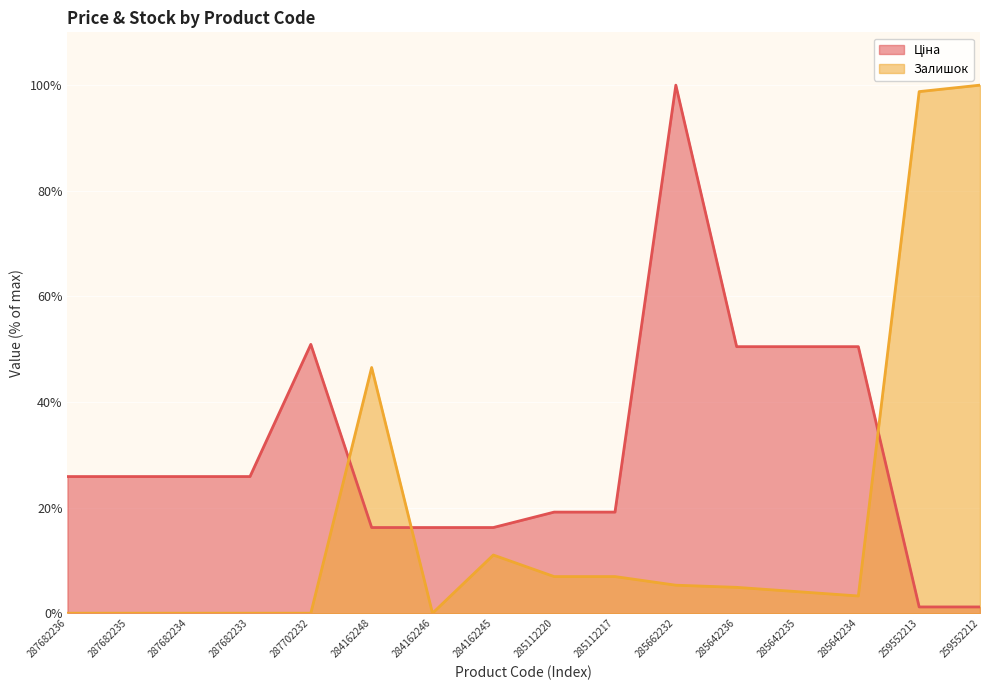

Reading right to left, transcribe all the data shown in this chart.

Ціна: 1.2	1.2	50.5	50.5	50.5	100.0	19.1	19.1	16.2	16.2	16.2	50.9	25.9	25.9	25.9	25.9
Залишок: 100.0	98.8	3.3	4.1	4.9	5.3	6.9	6.9	11.0	0.0	46.5	0.0	0.0	0.0	0.0	0.0